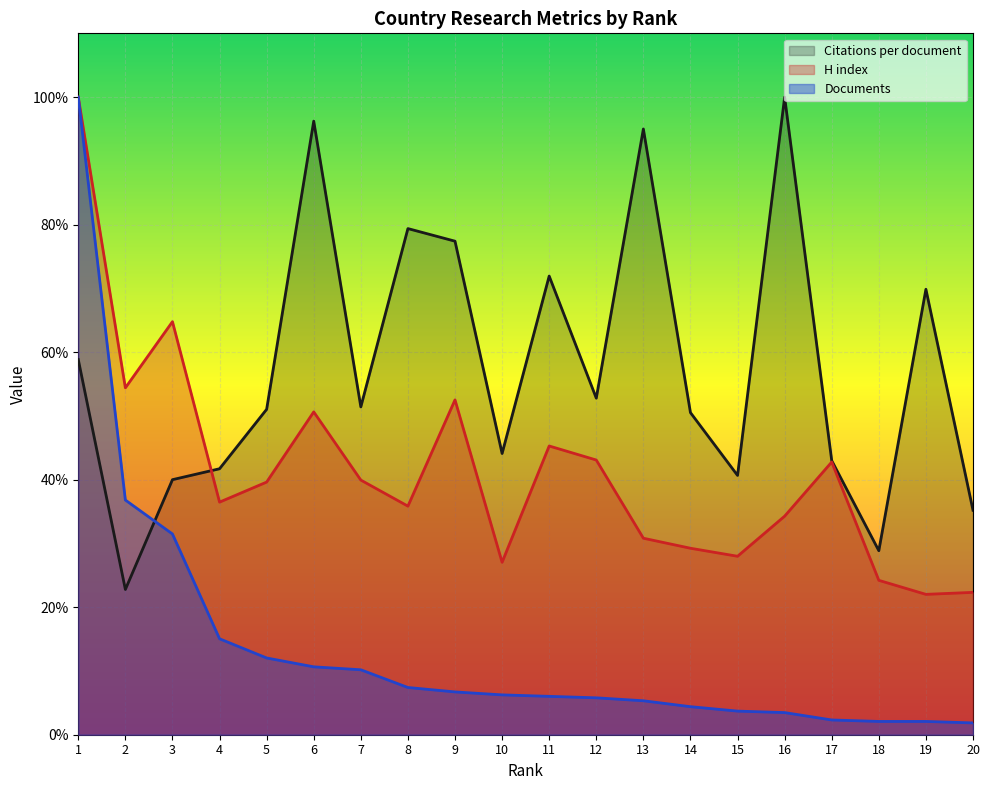

At 19, list the series in order from largest to smallest.

Citations per document, H index, Documents